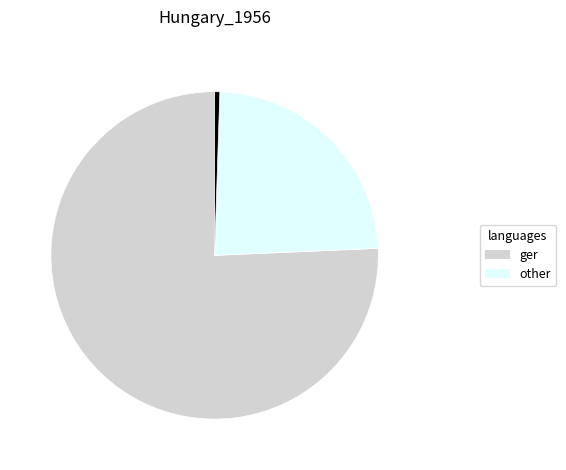

Does any single category account for the majority?

Yes